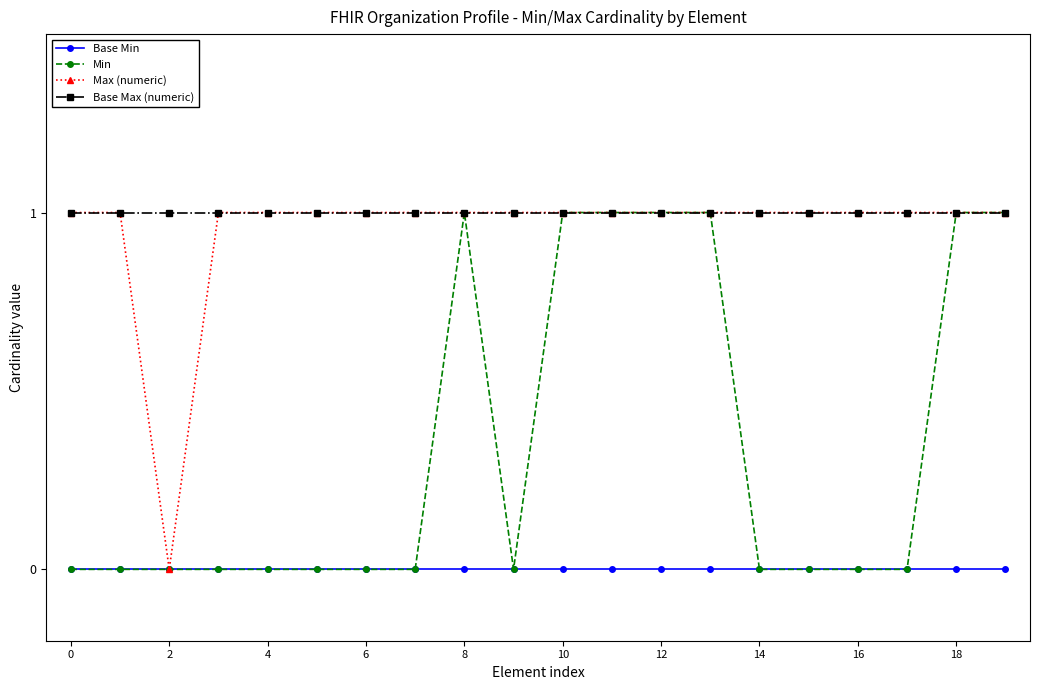

What is the value of the Base Max (numeric) point at the 5th from the left?

1